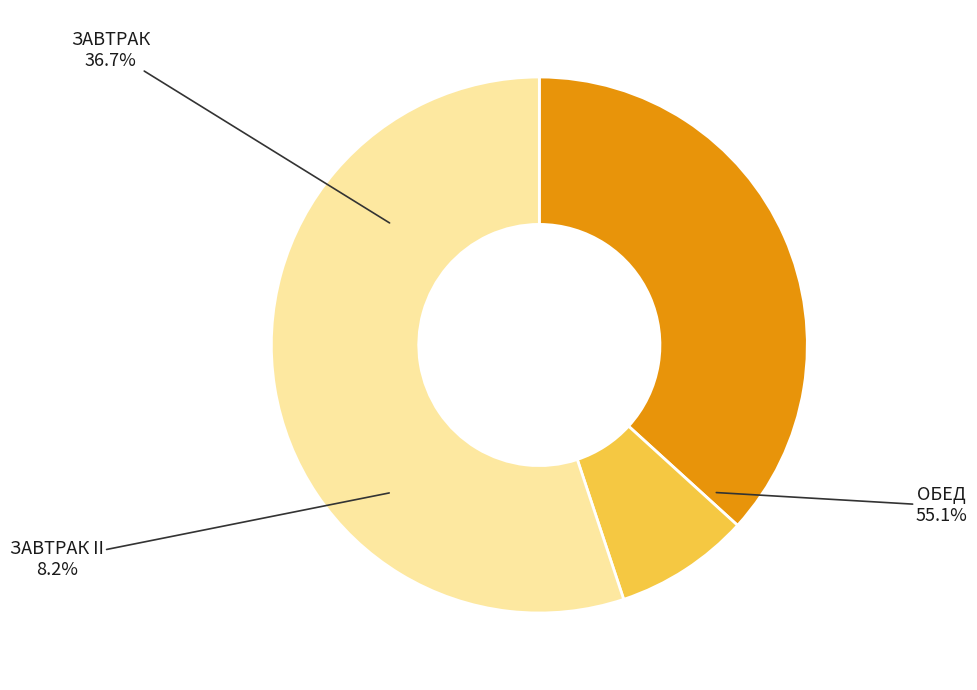

To the nearest percent, what portion does ОБЕД represent?

55%